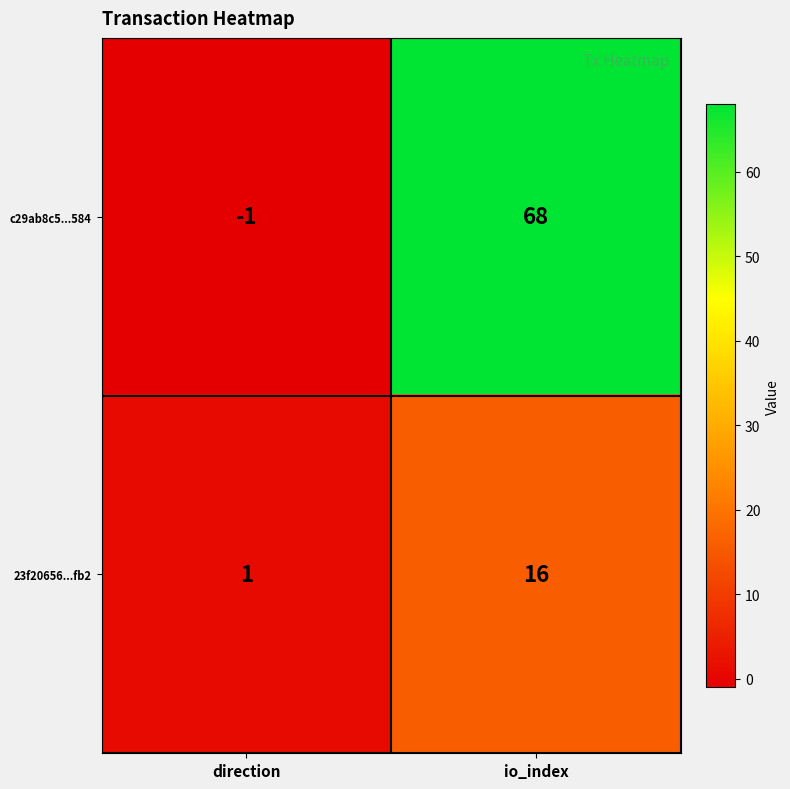

List the series in order of their peak value, highest first.

c29ab8c5...584, 23f20656...fb2